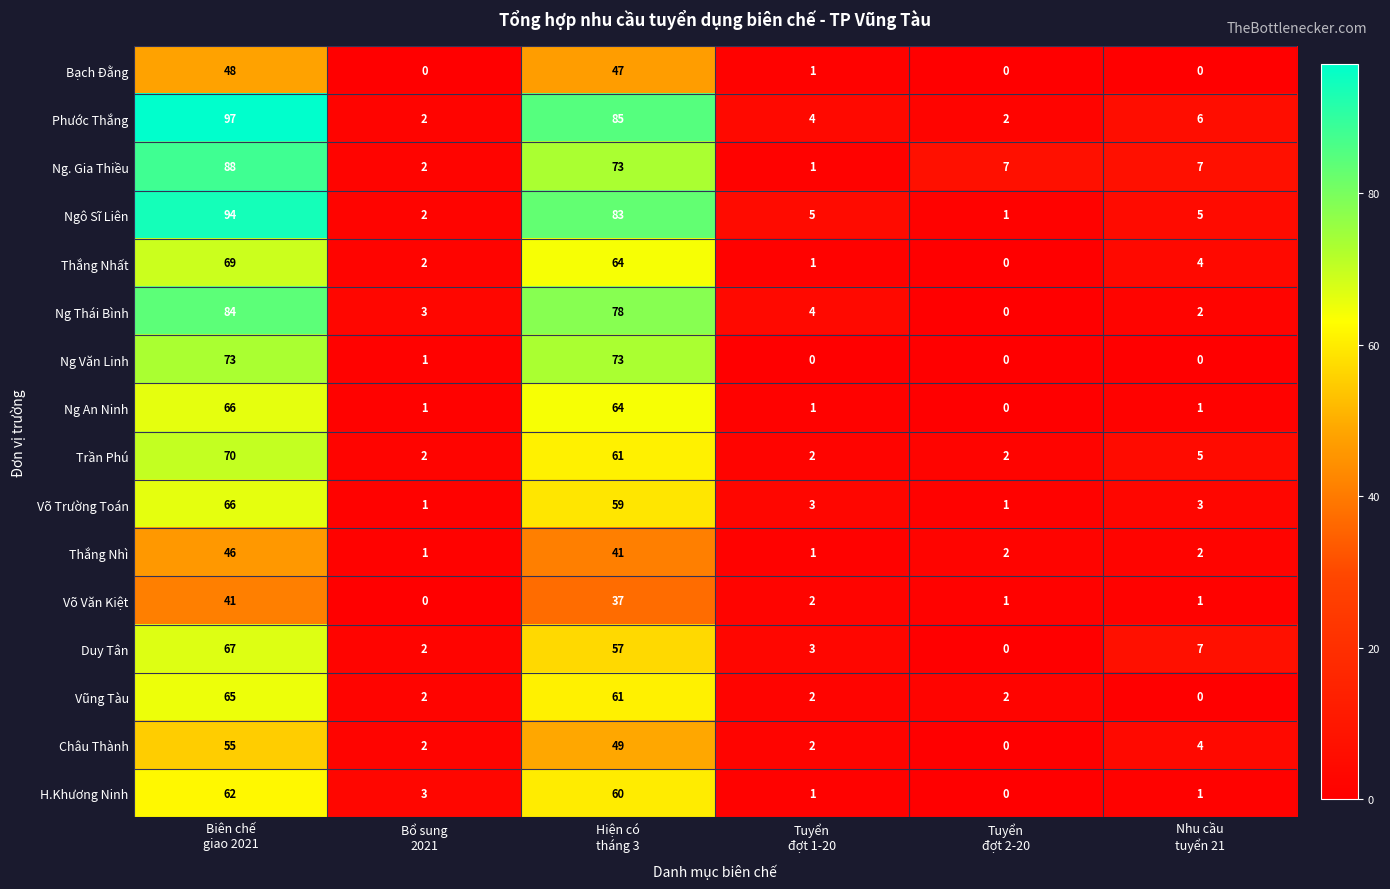

Which series has the largest total across all categories?

Phước Thắng